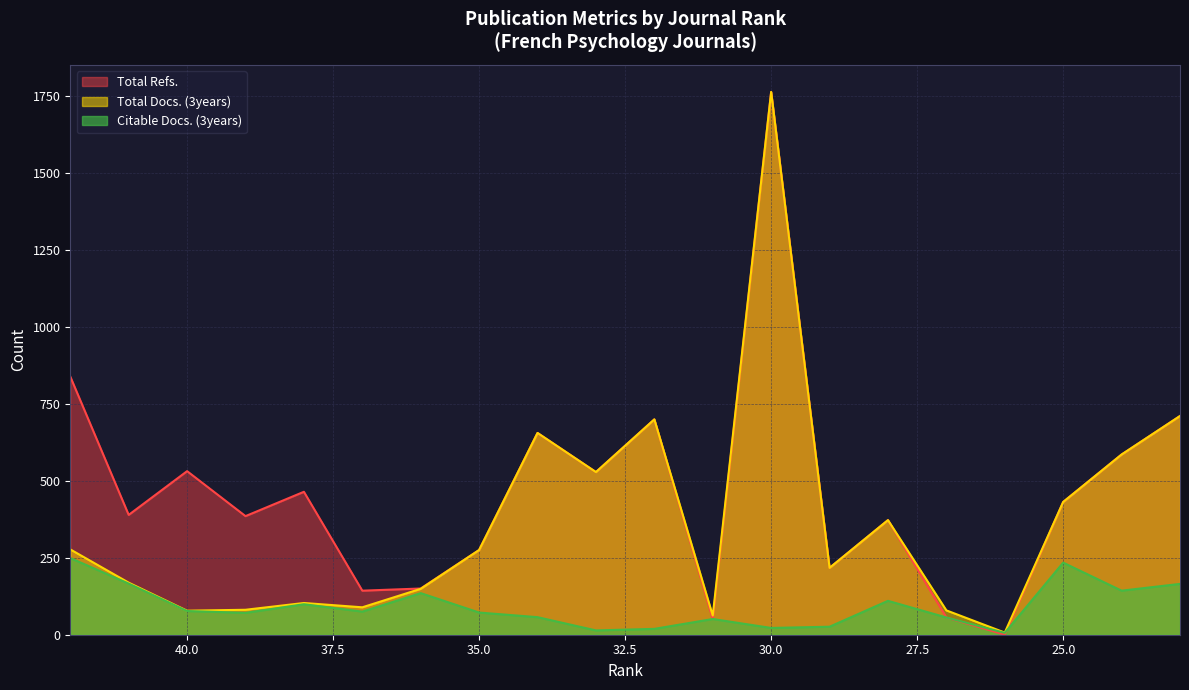

Which label corresponds to the smallest value in the chart?

26